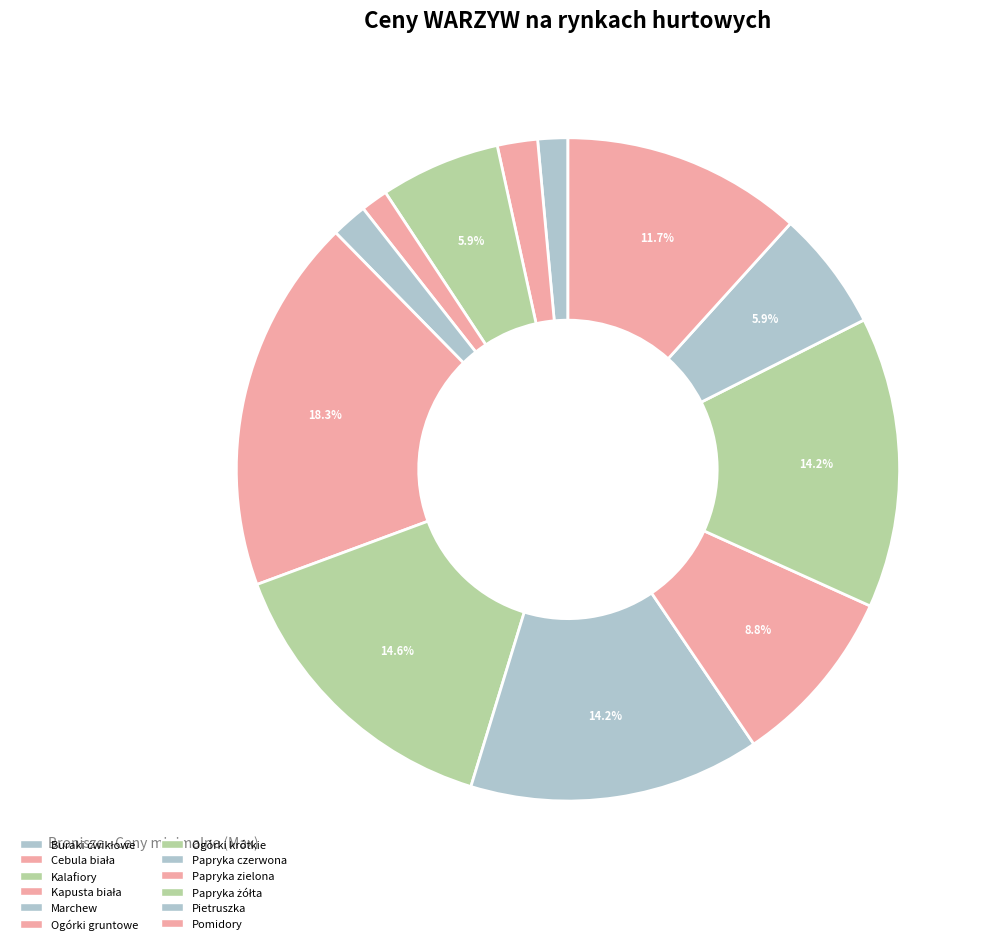

Count the number of slices in the pie.

12